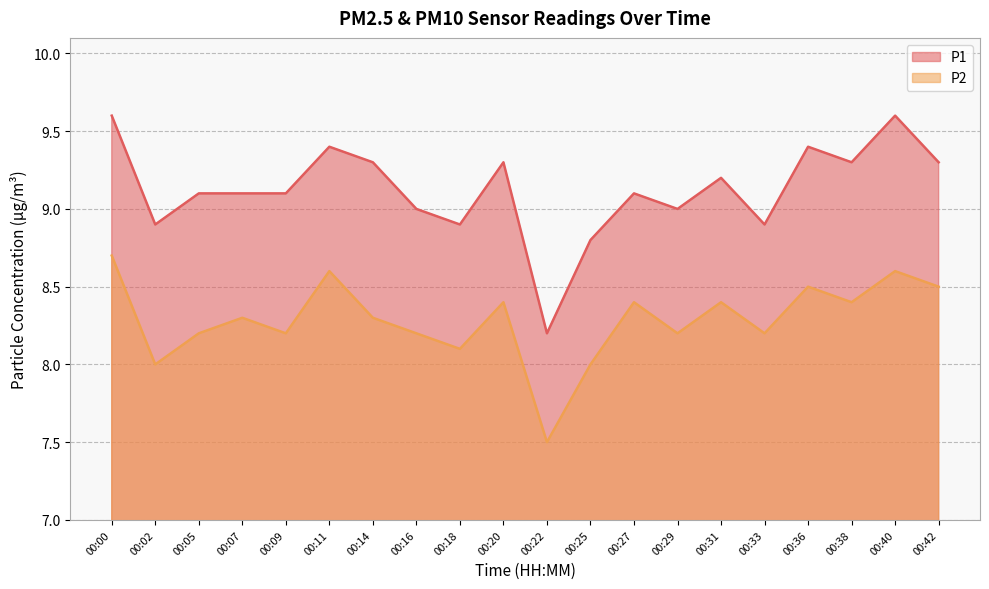

What is the sum of the P1 values at 00:38 and 00:09?

18.4